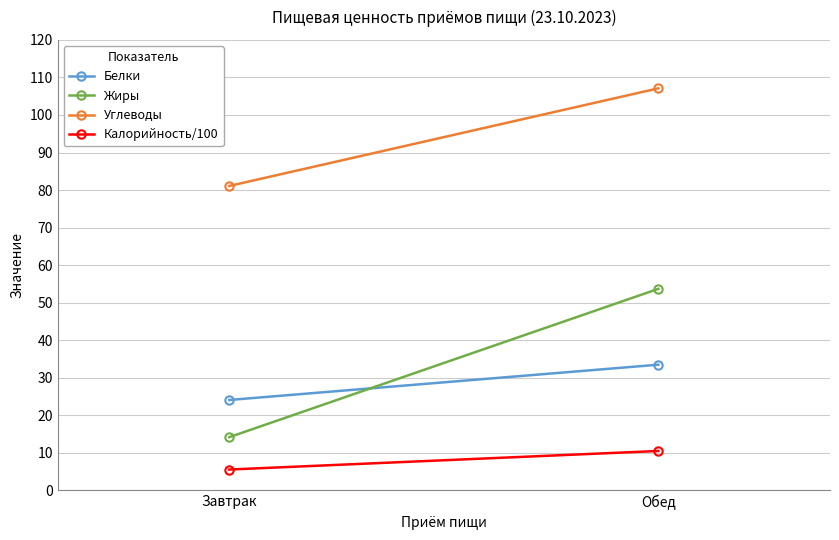

What is the difference between the maximum and minimum values in the Углеводы series?

26.0